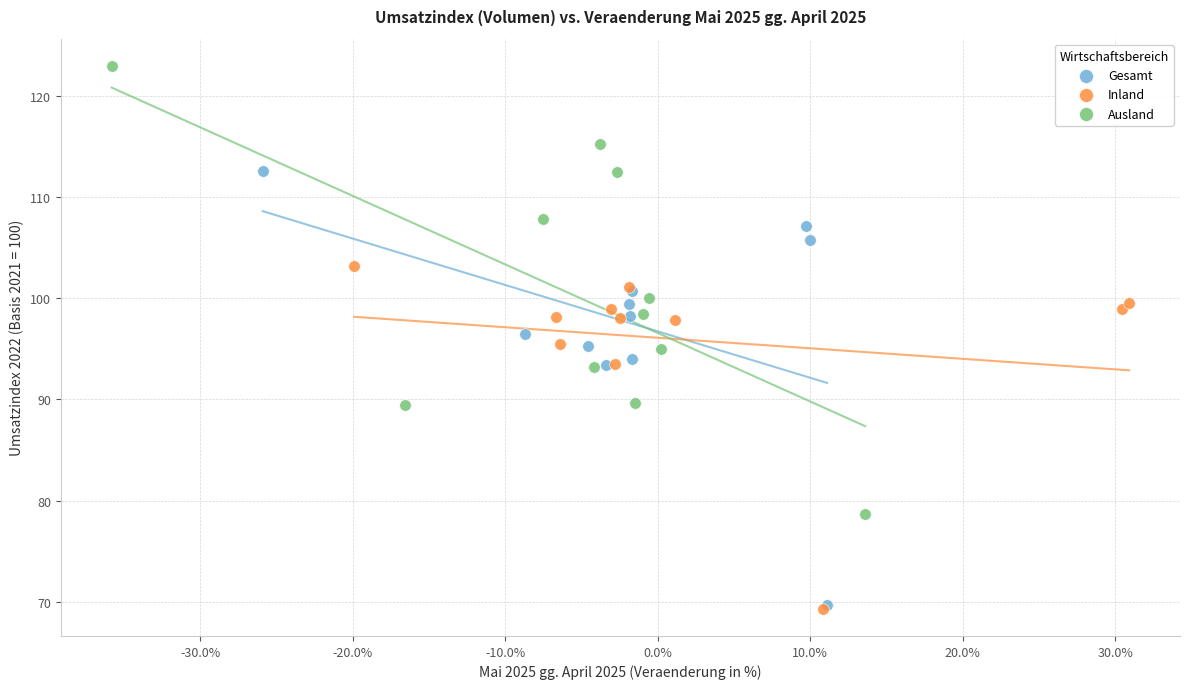

Which series contains the highest Y value?

Ausland